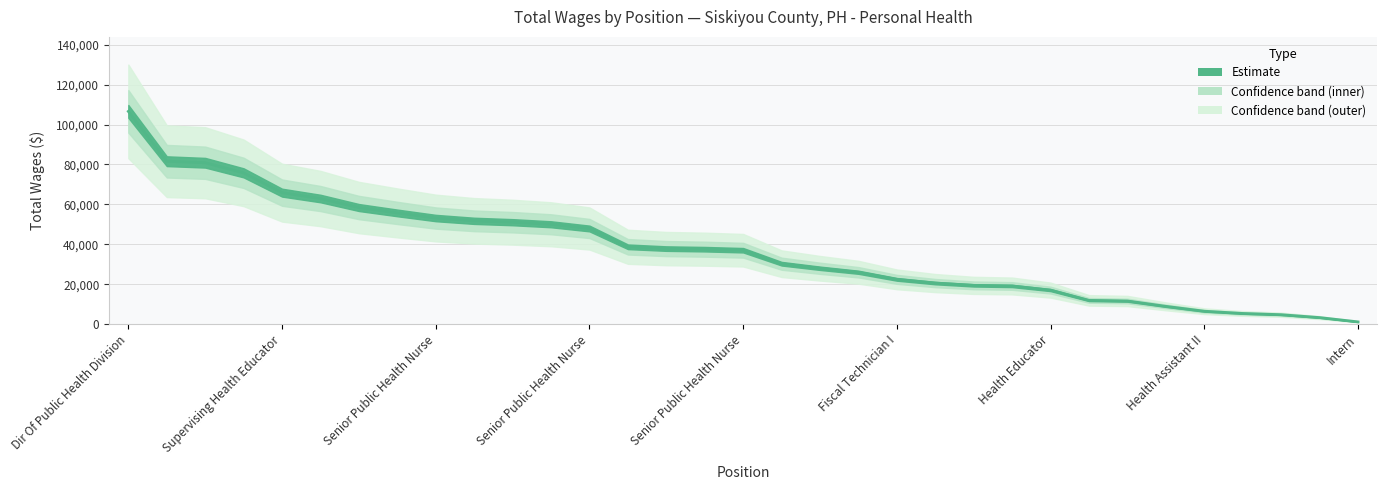

At which category does the chart reach its peak across all series?

Dir Of Public Health Division